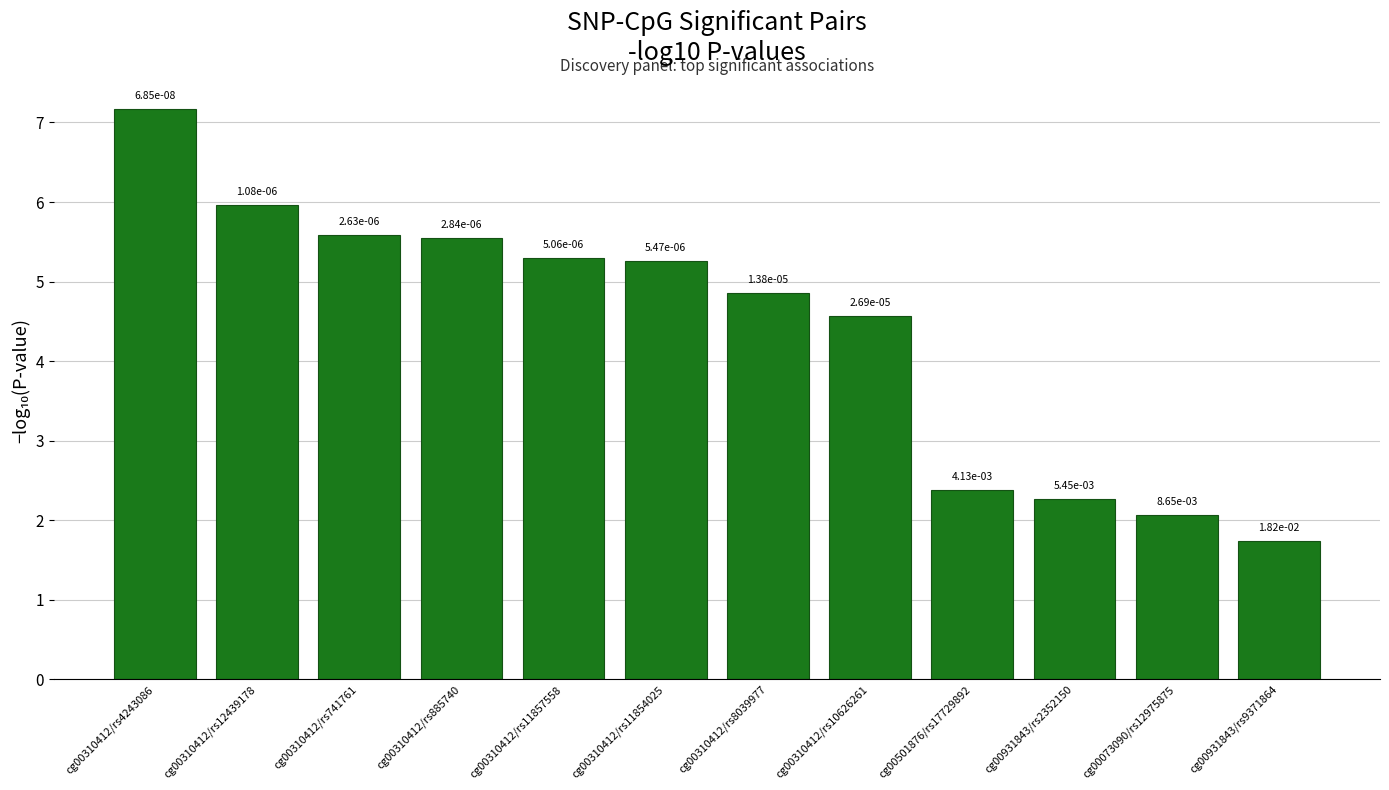

Reading left to right, list all the values displayed in this chart.

cg00310412/rs4243086=7.2	cg00310412/rs12439178=6.0	cg00310412/rs741761=5.6	cg00310412/rs885740=5.5	cg00310412/rs11857558=5.3	cg00310412/rs11854025=5.3	cg00310412/rs8039977=4.9	cg00310412/rs10626261=4.6	cg00501876/rs17729892=2.4	cg00931843/rs2352150=2.3	cg00073090/rs12975875=2.1	cg00931843/rs9371864=1.7